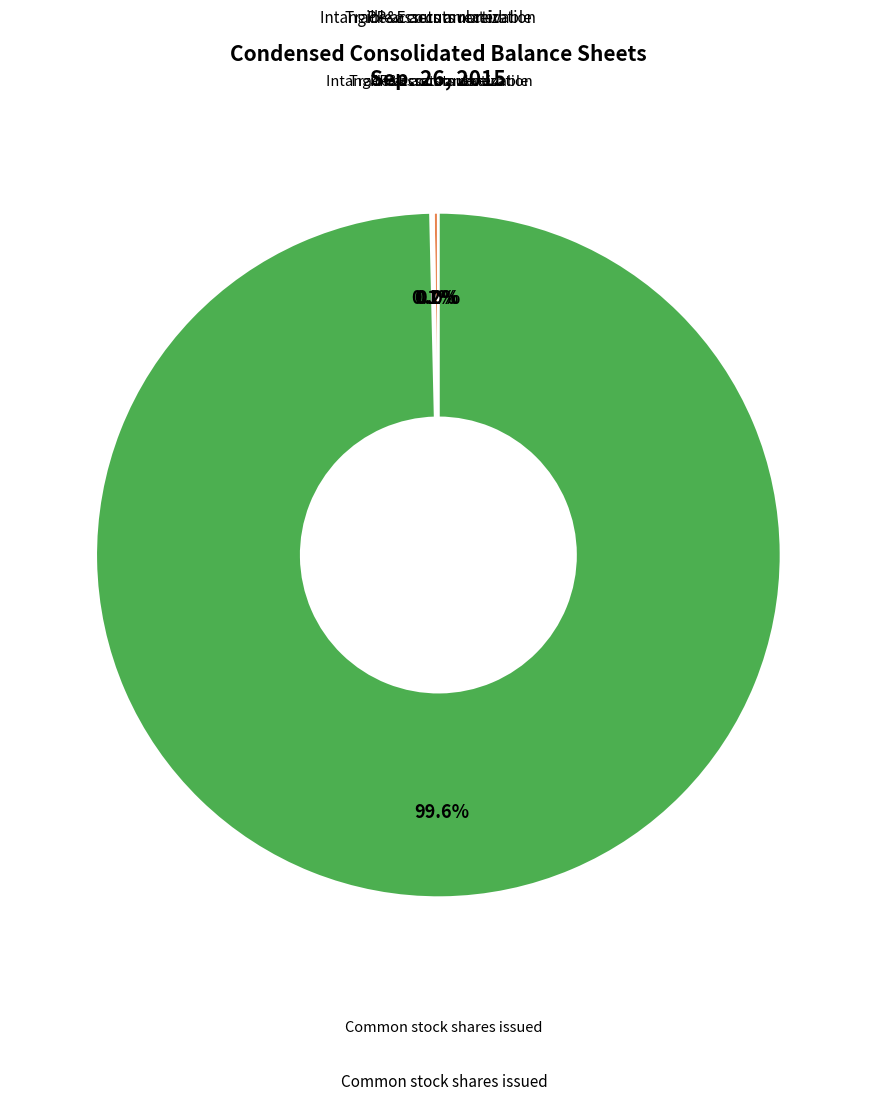

Is there any slice that represents more than half of the pie?

Yes